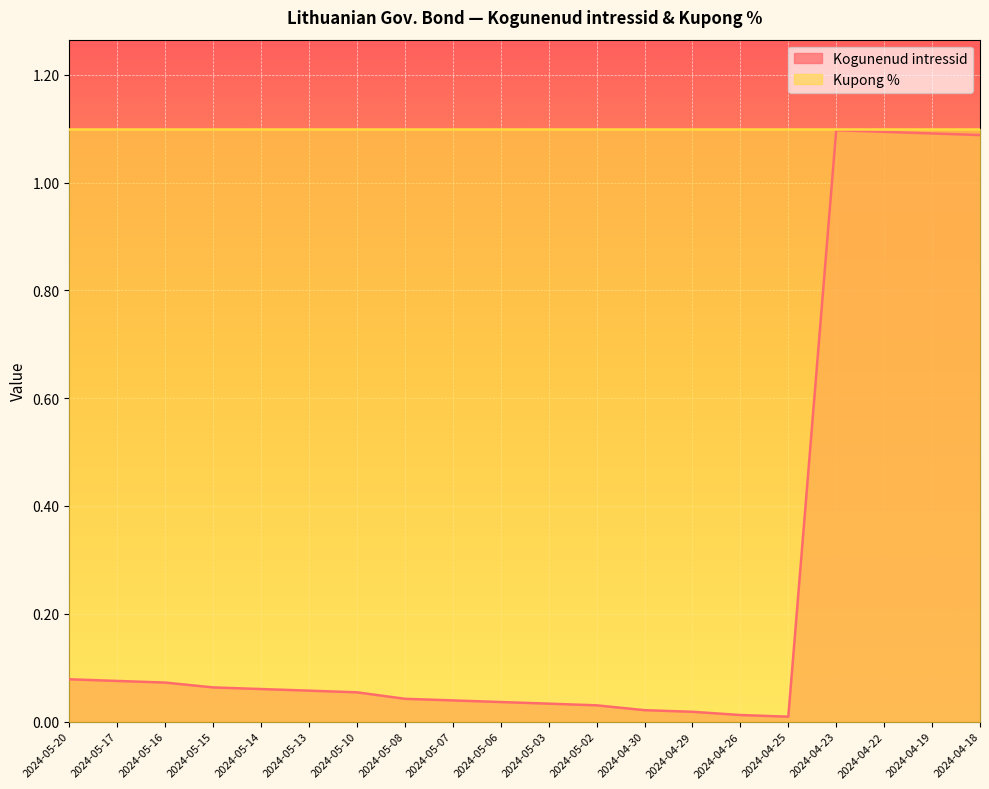

What is the label of the 6th point from the left?

2024-05-13